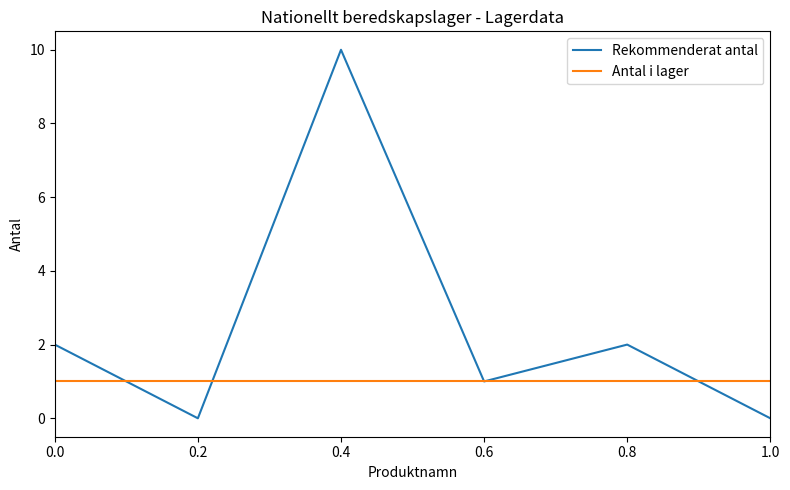

True or false: Rekommenderat antal has a value of 0 at 1.0.

True